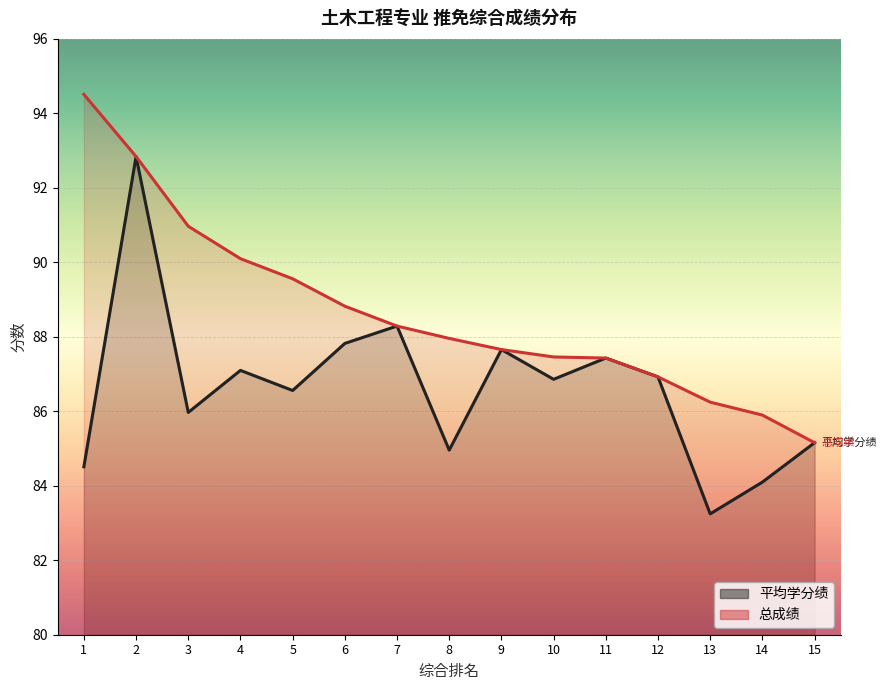

Rank the categories by 平均学分绩 value from lowest to highest.

13, 14, 1, 8, 15, 3, 5, 10, 12, 4, 11, 9, 6, 7, 2